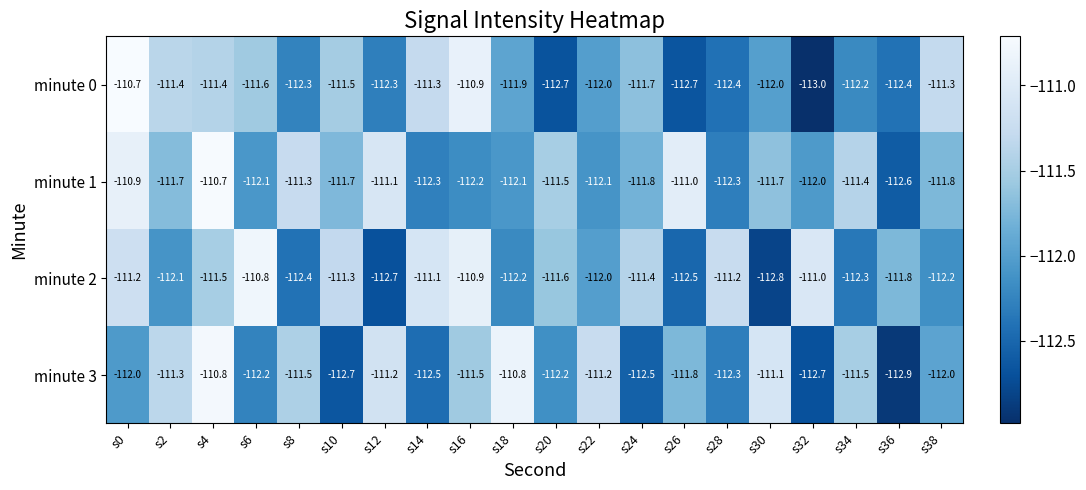

What value does the minute 1 series have at s0?

-110.9